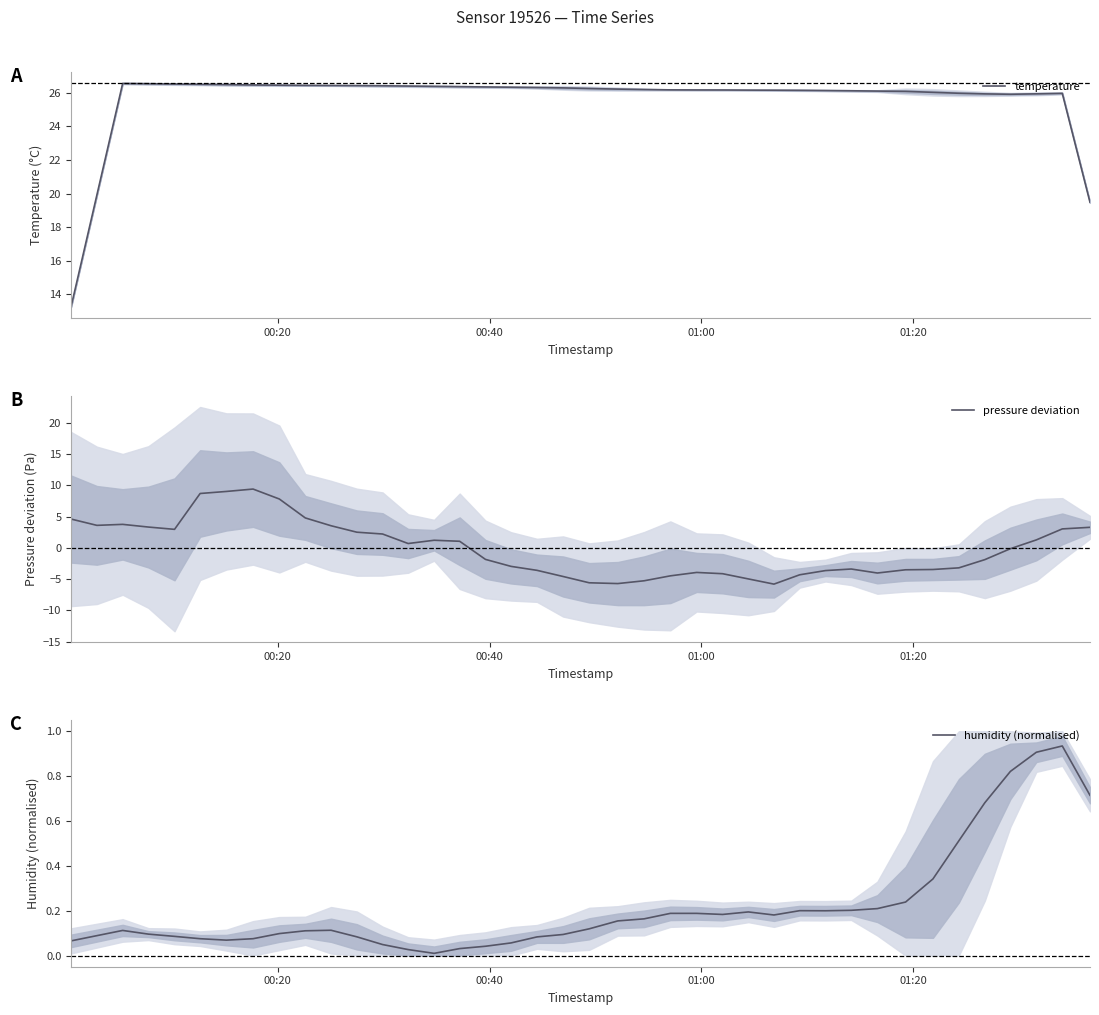

How many categories are shown in the chart?

40